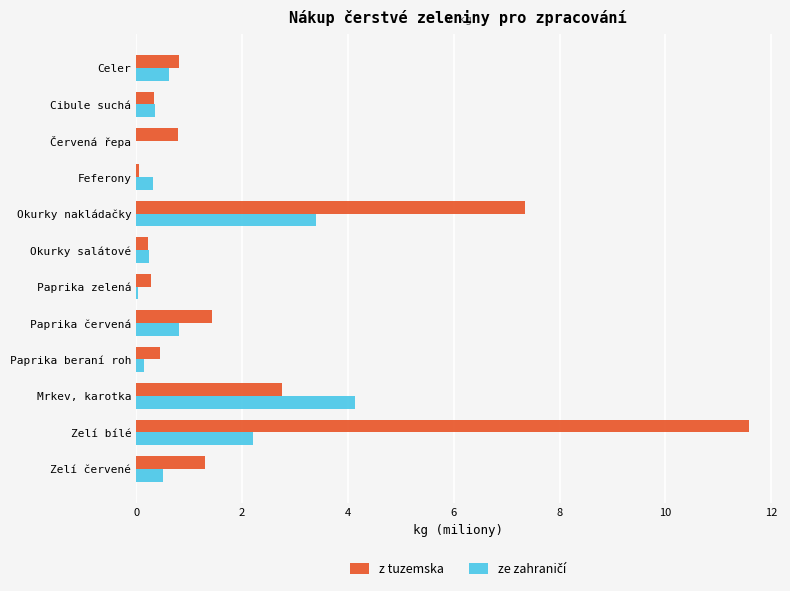

At which category is the sum across all series the highest?

Zelí bílé